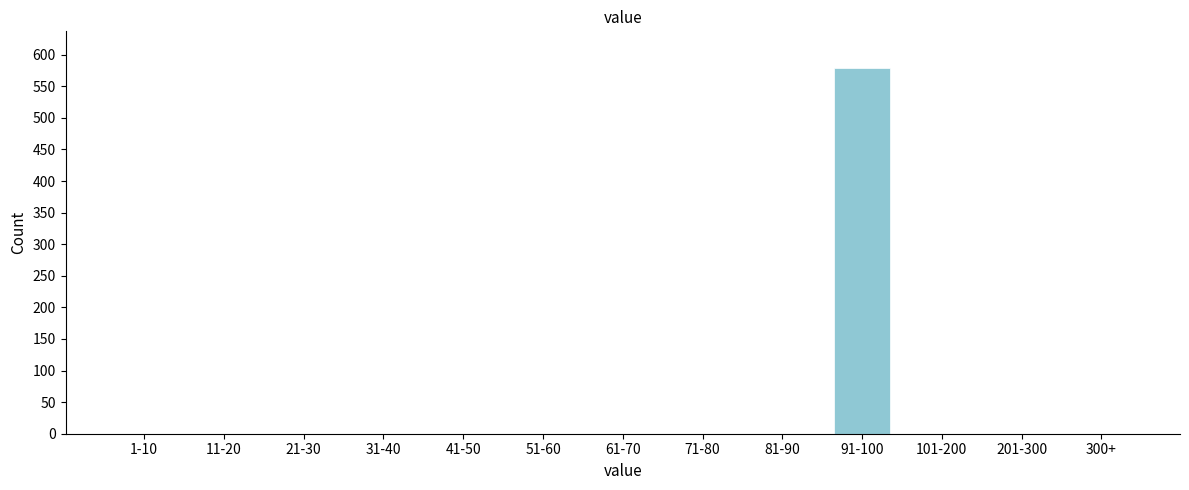

Reading left to right, extract all data points from this chart.

1-10=0	11-20=0	21-30=0	31-40=0	41-50=0	51-60=0	61-70=0	71-80=0	81-90=0	91-100=579	101-200=0	201-300=0	300+=0